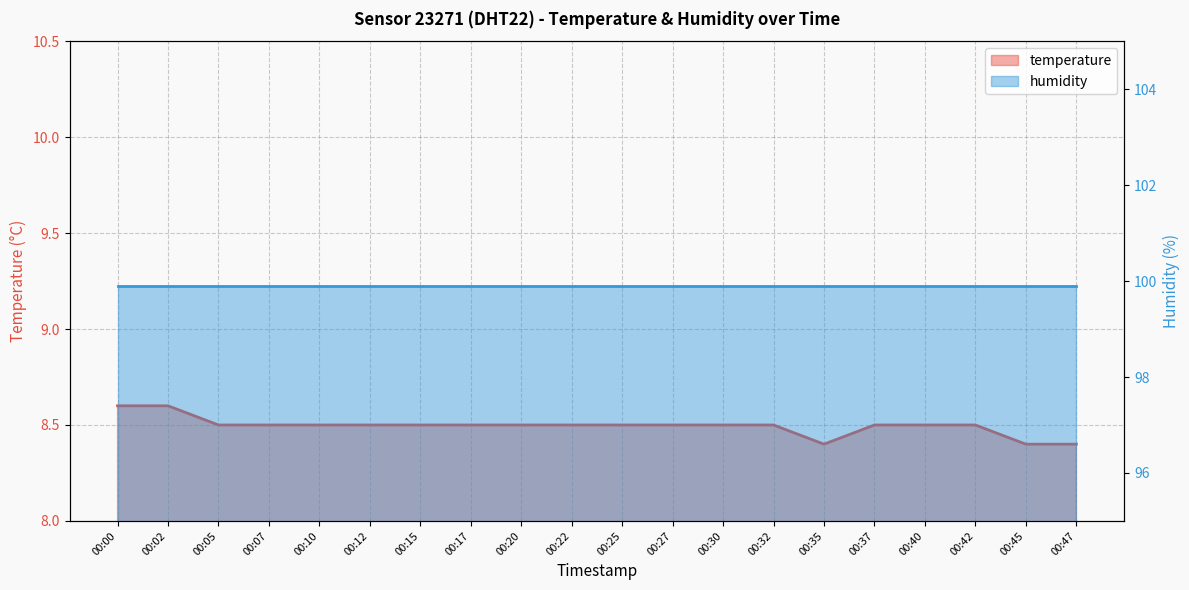

List the labels in order of value, largest first.

00:00, 00:02, 00:05, 00:07, 00:10, 00:12, 00:15, 00:17, 00:20, 00:22, 00:25, 00:27, 00:30, 00:32, 00:37, 00:40, 00:42, 00:35, 00:45, 00:47